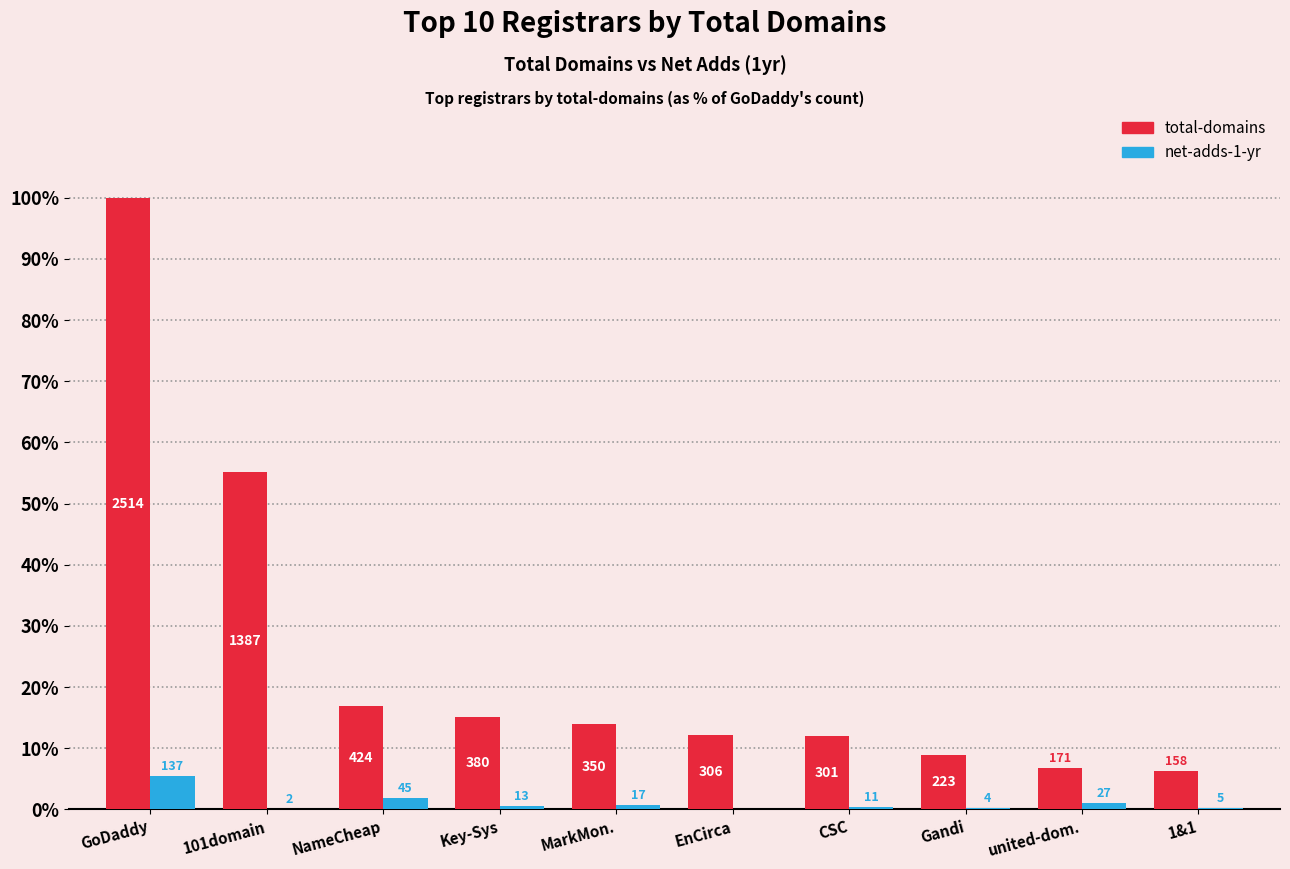

True or false: total-domains has a value of 16.9 at NameCheap.

True